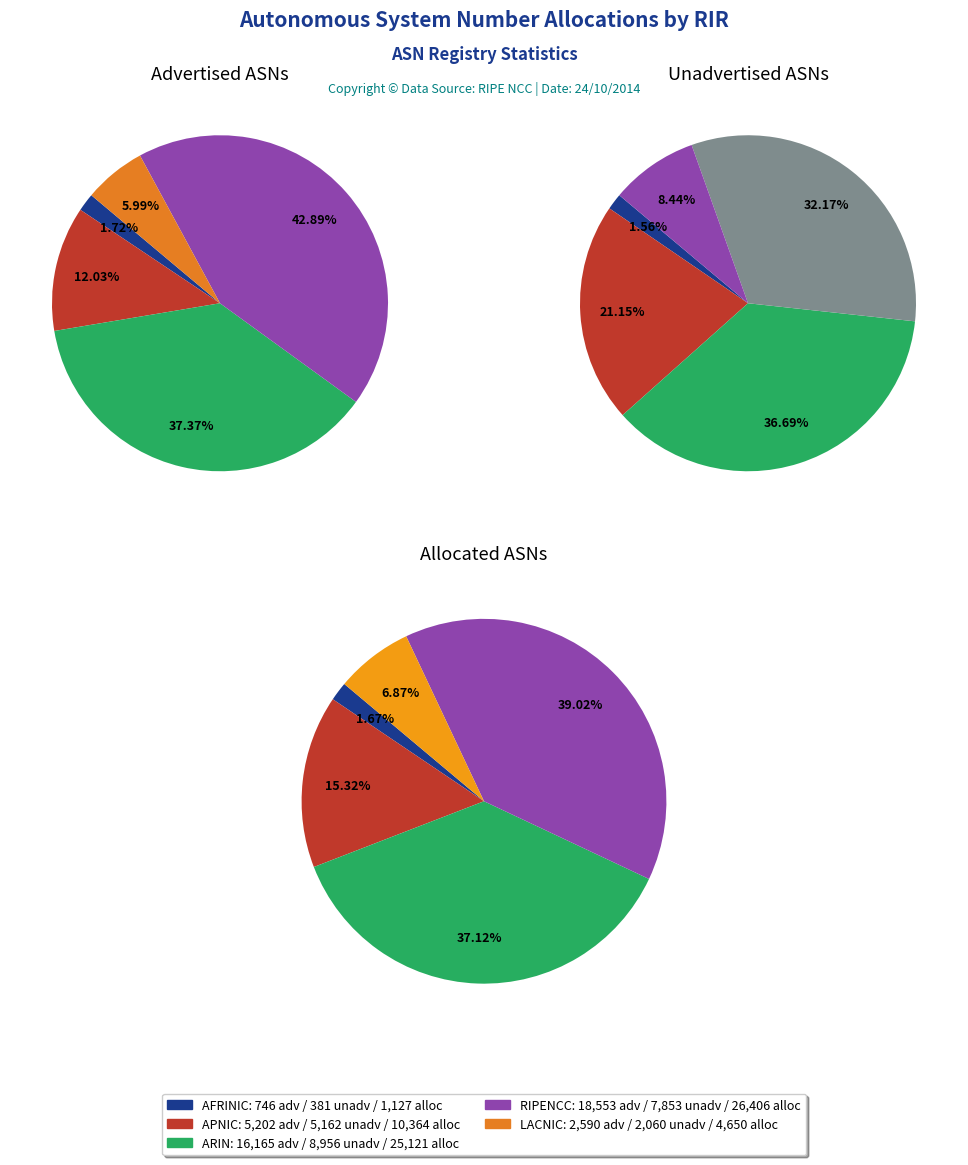

To the nearest percent, what is the average slice percentage?

20%